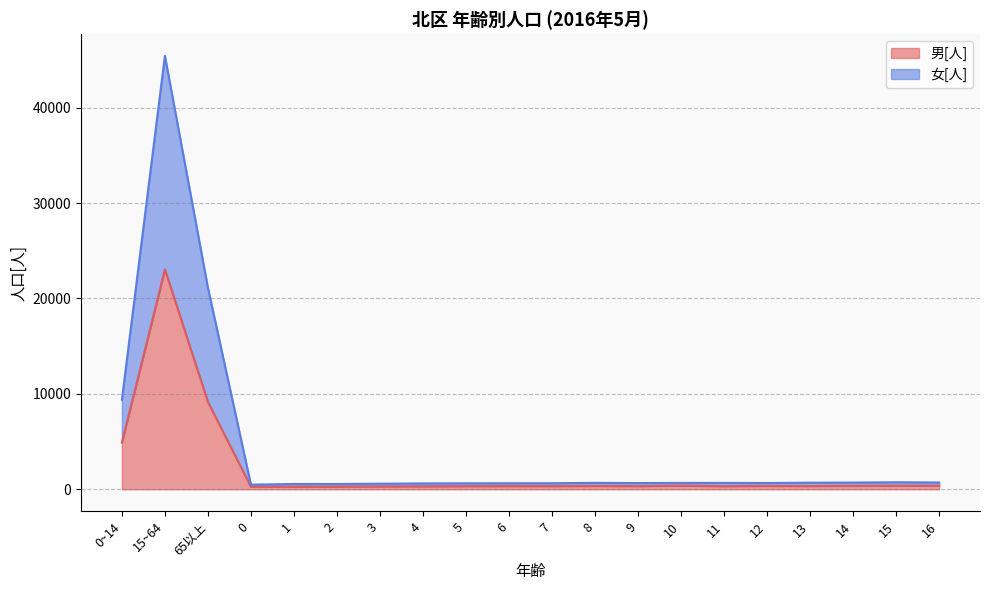

What is the difference between the maximum and second lowest values in the 男[人] series?

22761